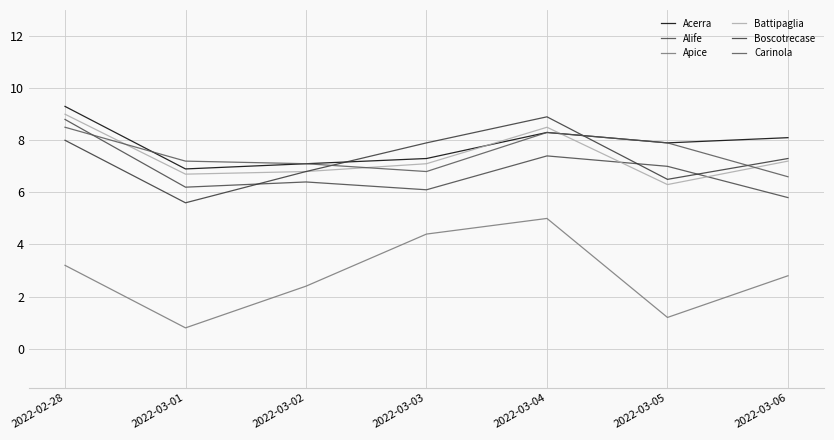

Reading left to right, what are all the values shown in this chart?

Acerra: 9.3	6.9	7.1	7.3	8.3	7.9	8.1
Alife: 8.8	6.2	6.4	6.1	7.4	7.0	5.8
Apice: 3.2	0.8	2.4	4.4	5.0	1.2	2.8
Battipaglia: 9.0	6.7	6.8	7.1	8.5	6.3	7.2
Boscotrecase: 8.0	5.6	6.8	7.9	8.9	6.5	7.3
Carinola: 8.5	7.2	7.1	6.8	8.3	7.9	6.6